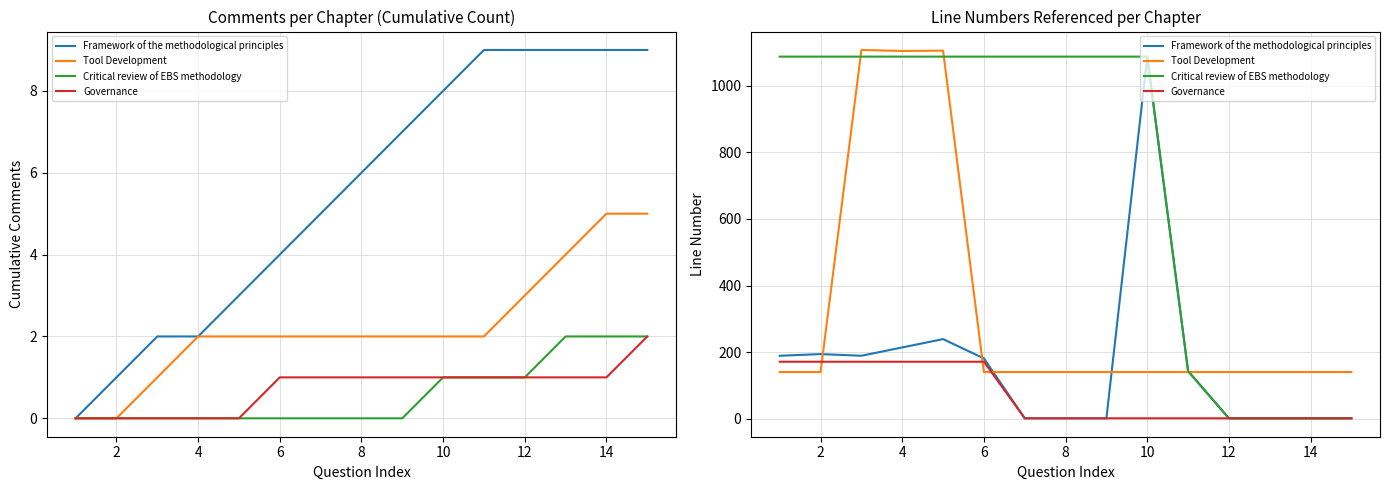

Does the chart display data point markers on the line(s)?

No